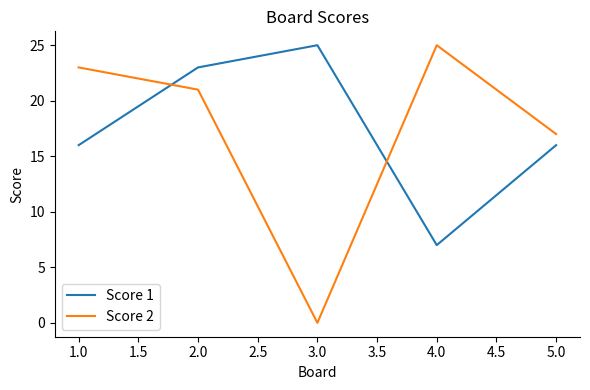

The Score 2 series shows 28 at 2.0. True or false?

False